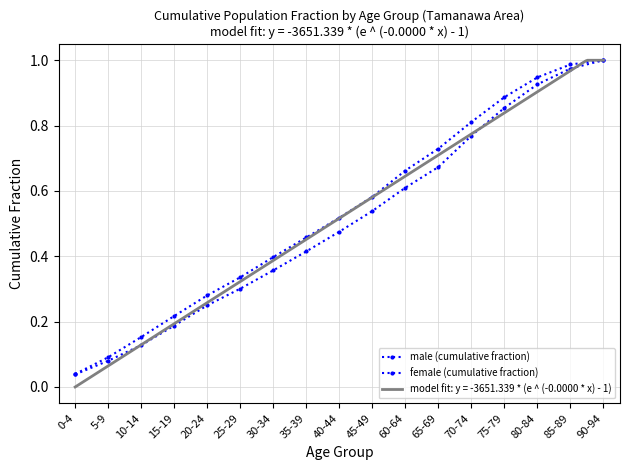

Is the value of male (cumulative fraction) at 45-49 greater than the value of female (cumulative fraction) at 10-14?

Yes